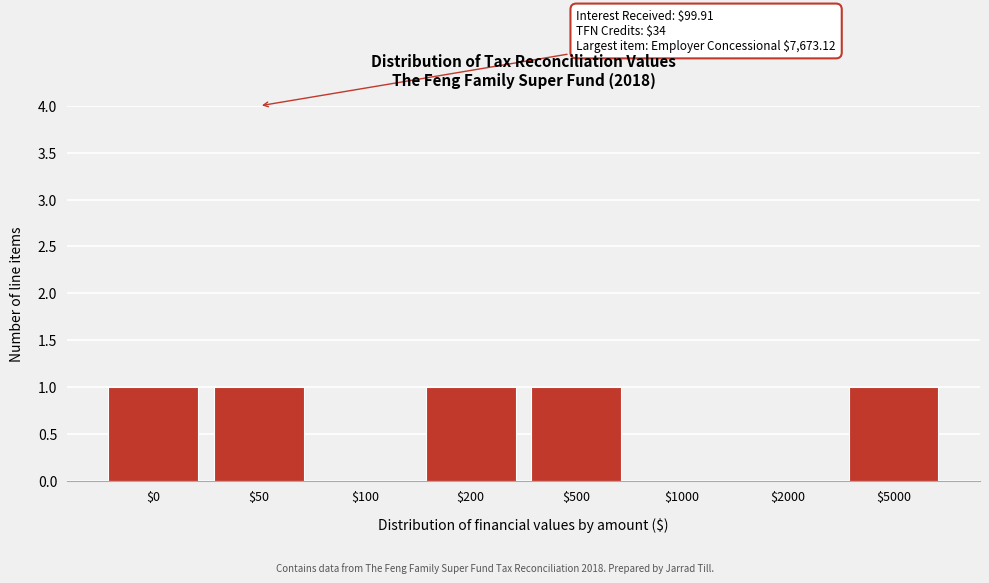

What is the sum of all values?

5